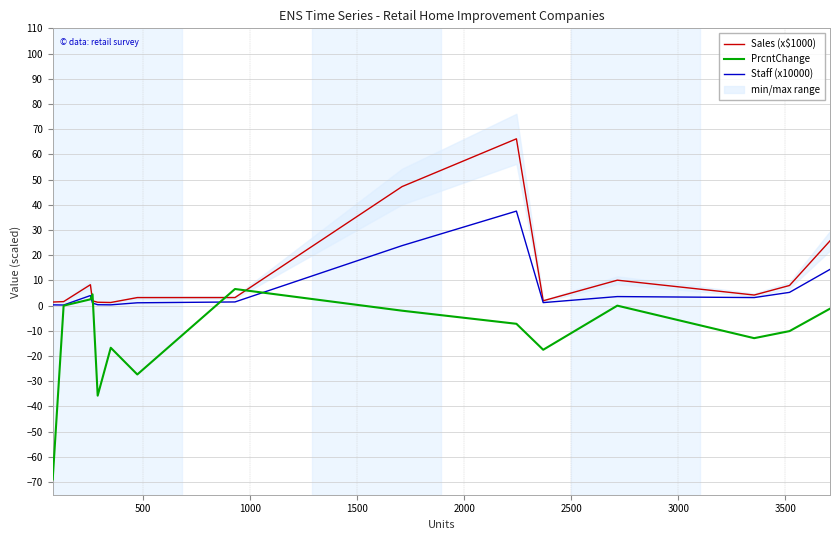

How many interior local valleys does the Staff (x10000) series have?

4